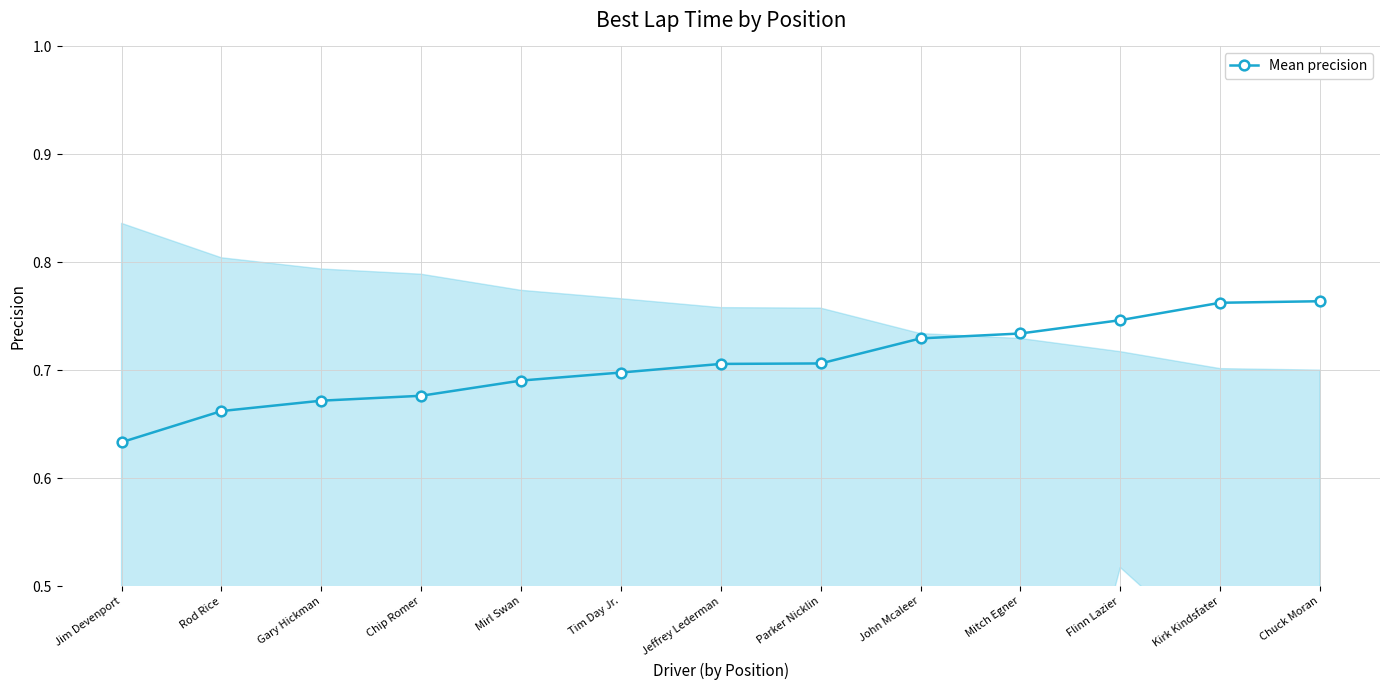

Reading left to right, what are all the values shown in this chart?

Jim Devenport=0.6	Rod Rice=0.7	Gary Hickman=0.7	Chip Romer=0.7	Mirl Swan=0.7	Tim Day Jr.=0.7	Jeffrey Lederman=0.7	Parker Nicklin=0.7	John Mcaleer=0.7	Mitch Egner=0.7	Flinn Lazier=0.7	Kirk Kindsfater=0.8	Chuck Moran=0.8